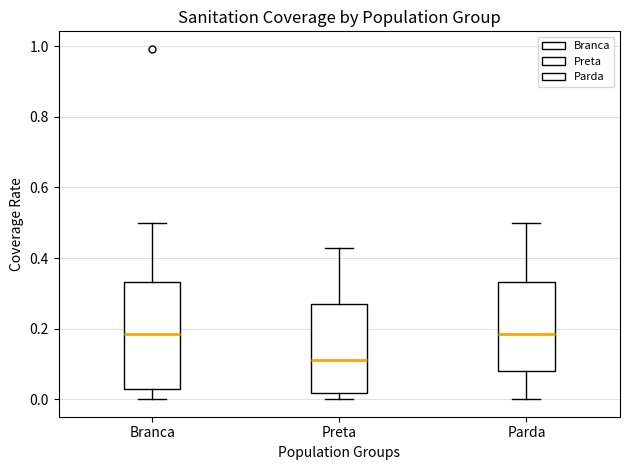

Reading left to right, read every box against the y-axis: the position of its median line, the range the box covers, and the ends of its whiskers. The values are not printed on the chart, so give them approximately, as read against the axis.

Branca: median 0.18, box 0.02 to 0.34, whiskers 0.00 to 0.50
Preta: median 0.12, box 0.02 to 0.28, whiskers 0.00 to 0.42
Parda: median 0.18, box 0.08 to 0.34, whiskers 0.00 to 0.50